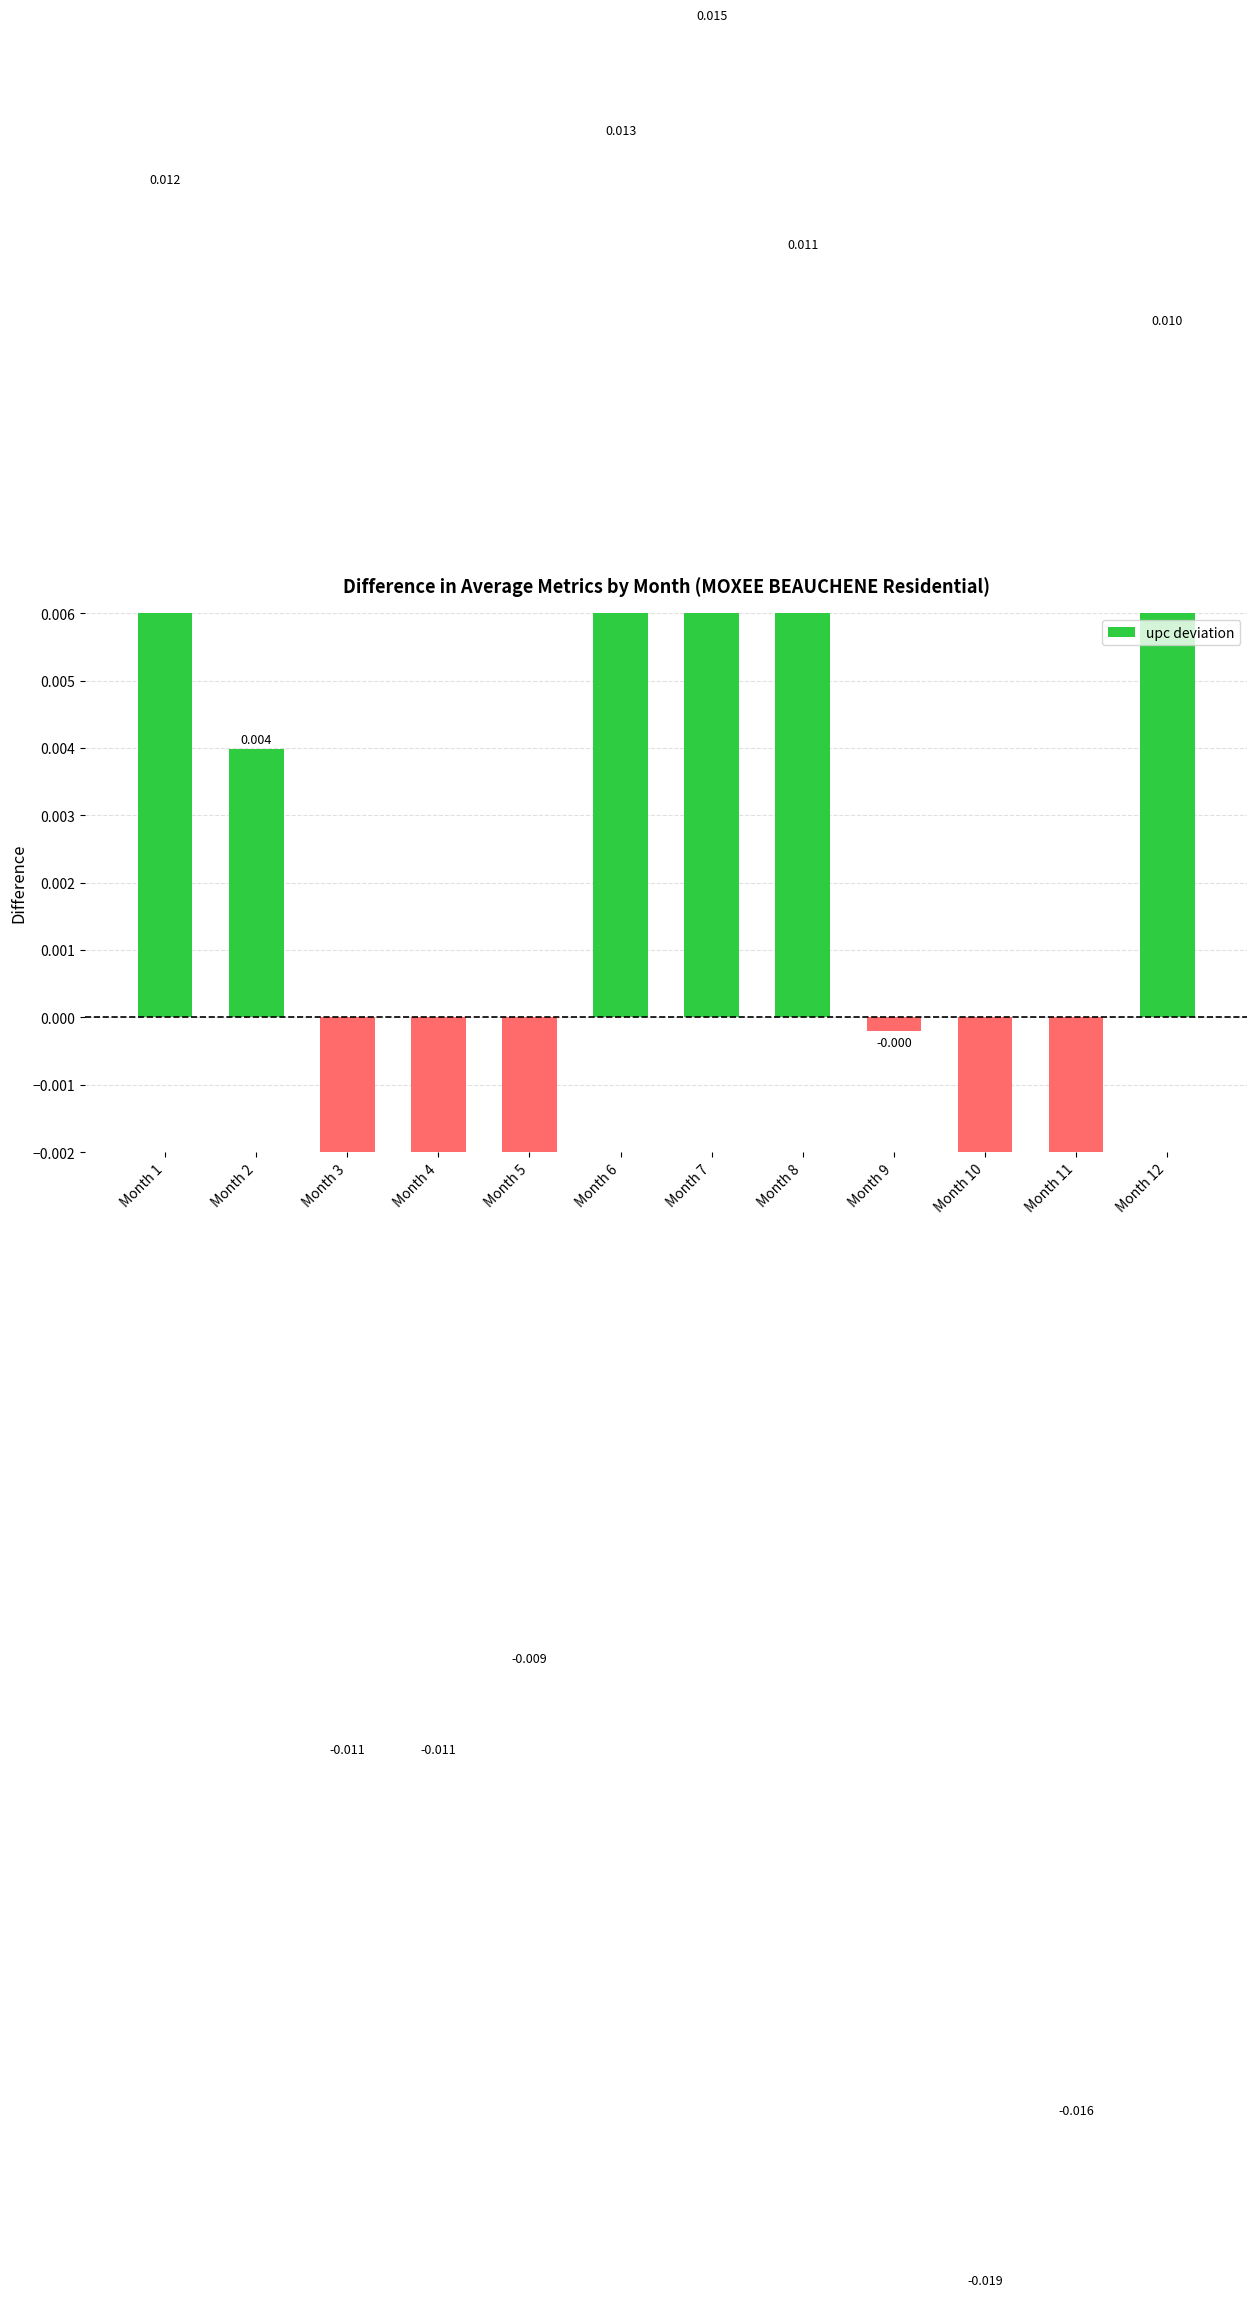

Rank the categories by value from highest to lowest.

Month 7, Month 6, Month 1, Month 8, Month 12, Month 2, Month 9, Month 5, Month 3, Month 4, Month 11, Month 10